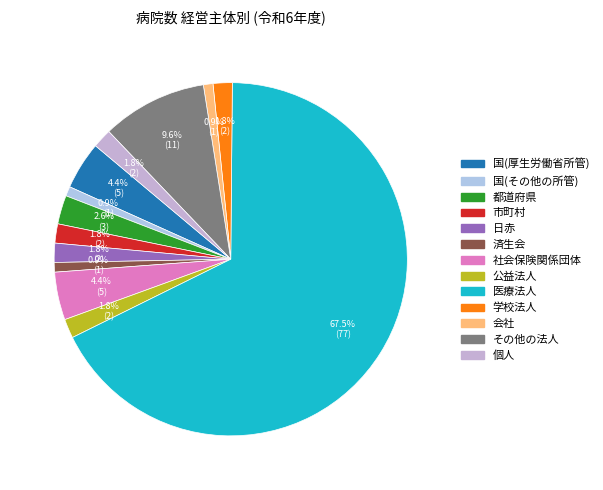

Rank the categories by value from highest to lowest.

医療法人, その他の法人, 国(厚生労働省所管), 社会保険関係団体, 都道府県, 市町村, 日赤, 公益法人, 学校法人, 個人, 国(その他の所管), 済生会, 会社